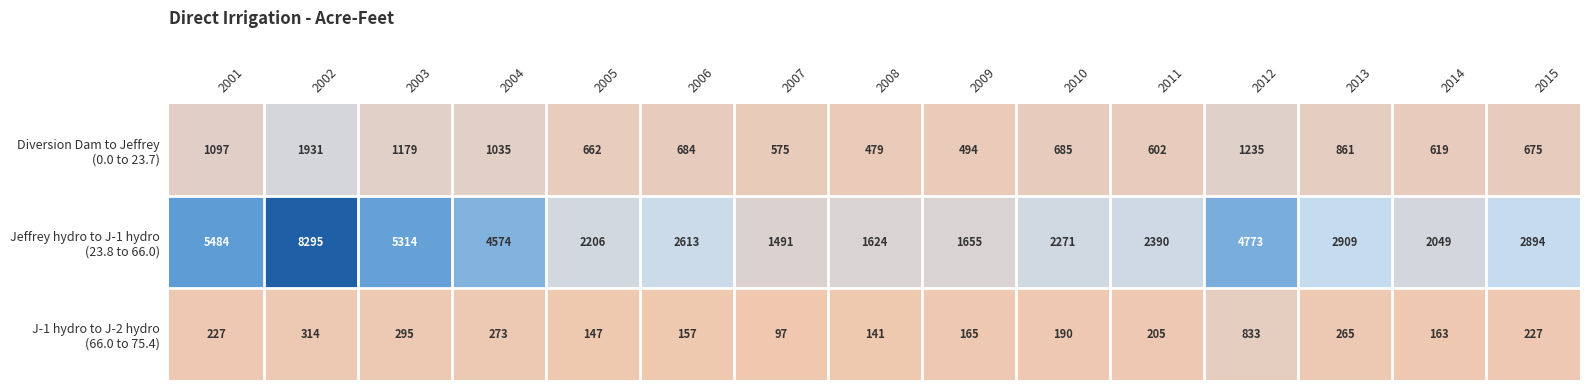

What is the spread (max minus min) of values at 2005?

2059